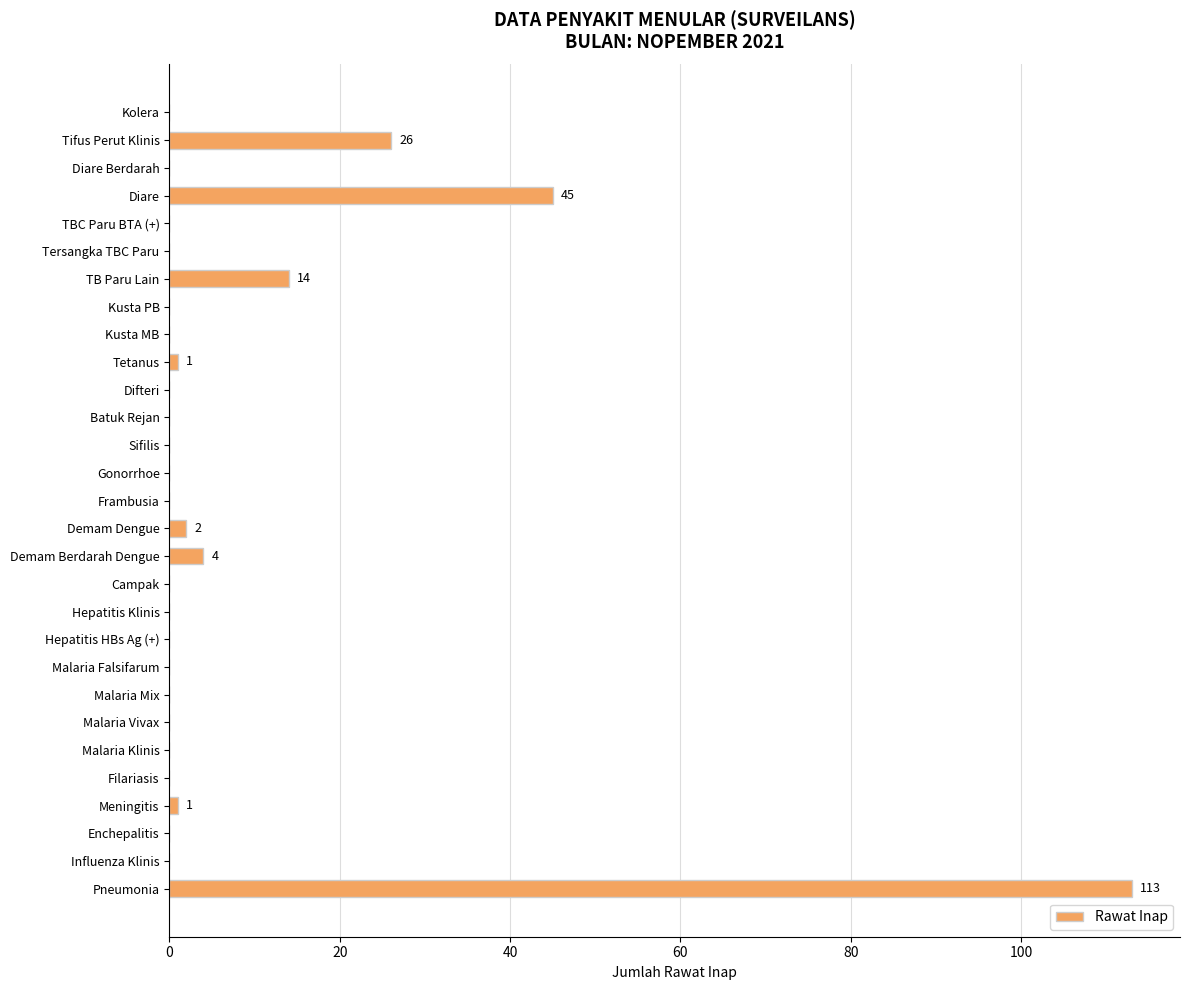

What is the maximum value shown in the chart?

113